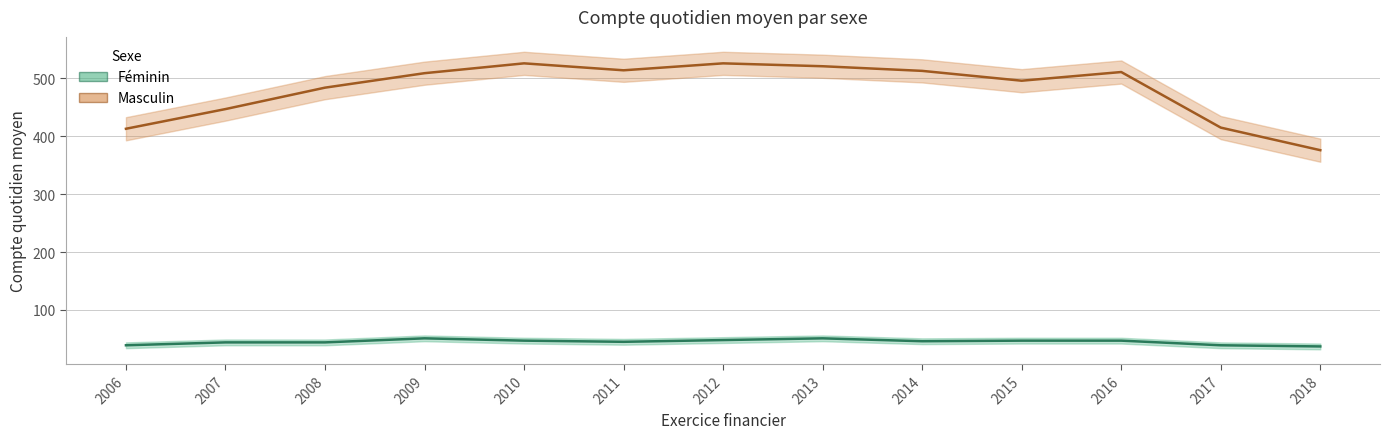

Where is Féminin nearest to the value 44?

2007